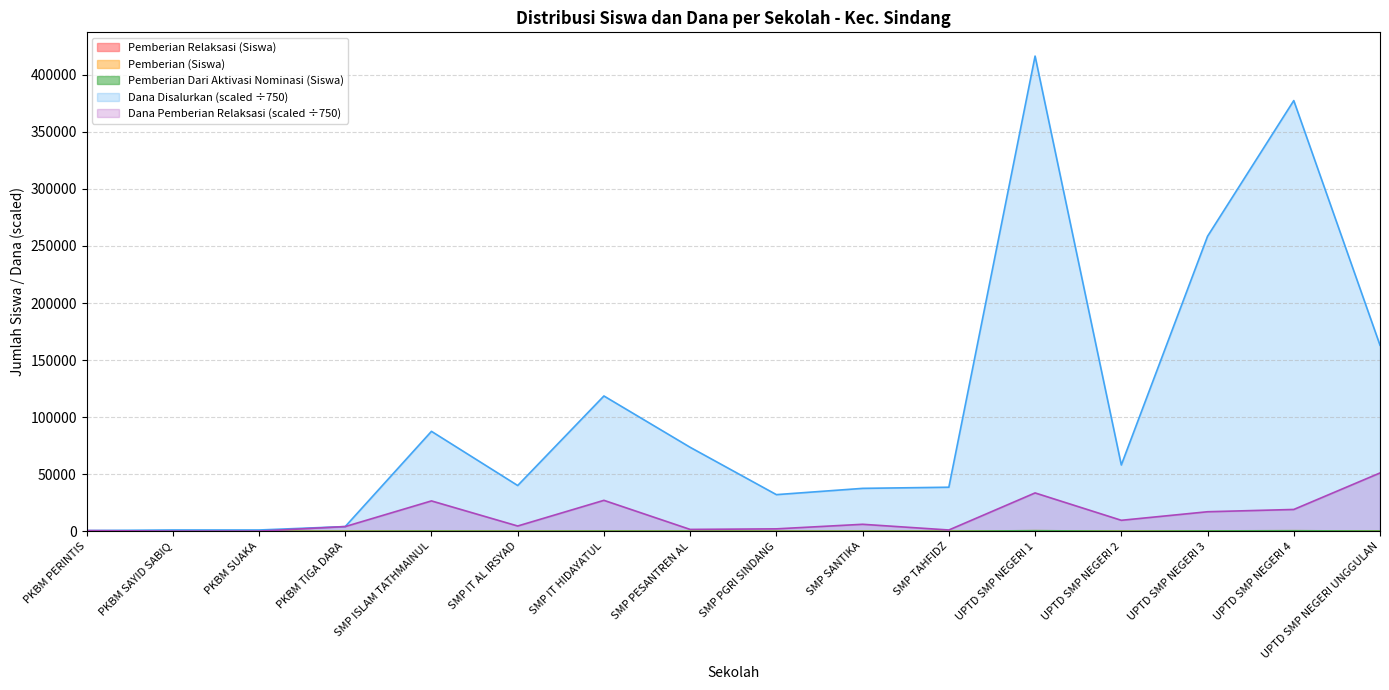

List the labels in order of Pemberian (Siswa) value, smallest first.

PKBM PERINTIS, PKBM SAYID SABIQ, PKBM SUAKA, PKBM TIGA DARA, SMP PGRI SINDANG, SMP SANTIKA, SMP IT AL IRSYAD, SMP TAHFIDZ, UPTD SMP NEGERI 2, SMP PESANTREN AL, SMP ISLAM TATHMAINUL, SMP IT HIDAYATUL, UPTD SMP NEGERI UNGGULAN, UPTD SMP NEGERI 3, UPTD SMP NEGERI 4, UPTD SMP NEGERI 1